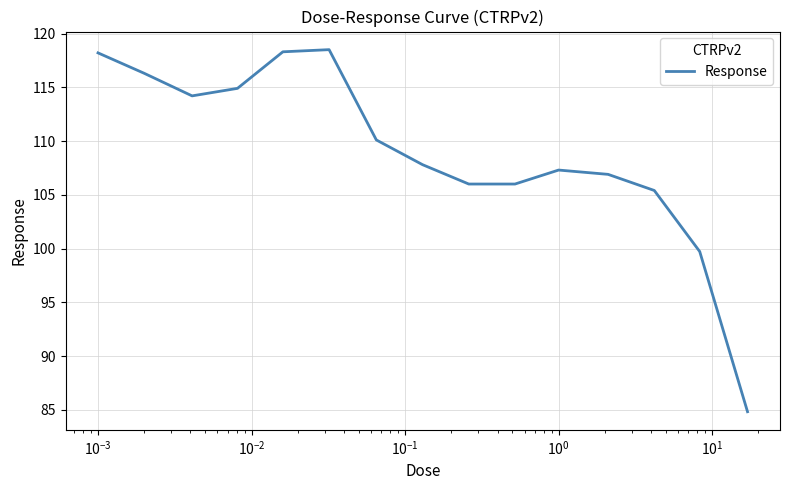

True or false: there are more than 2 points higher than both neighbors.

False